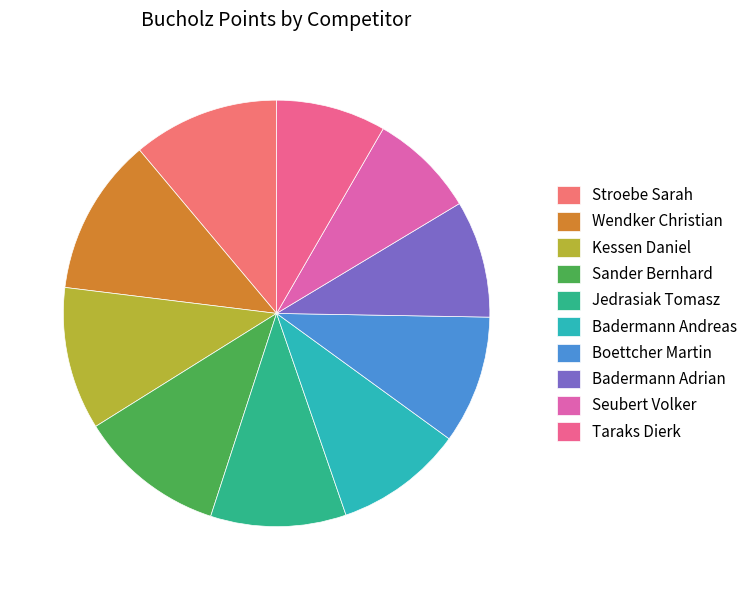

Count the number of slices in the pie.

10